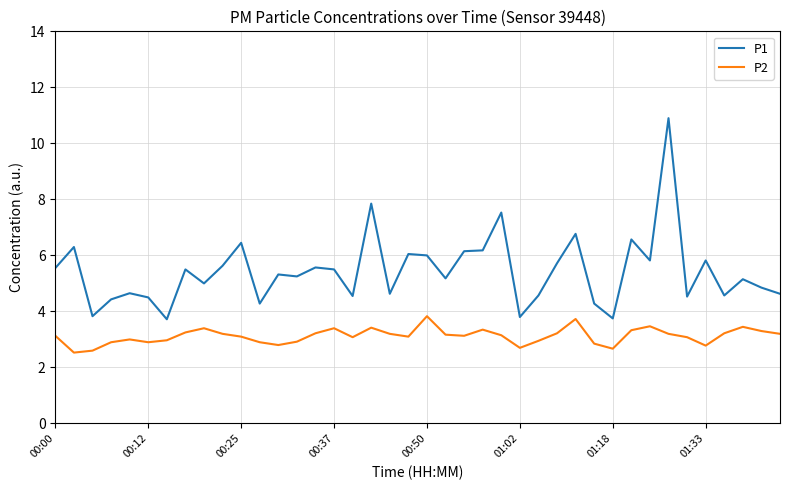

What is the highest value of the P1 series?

10.9